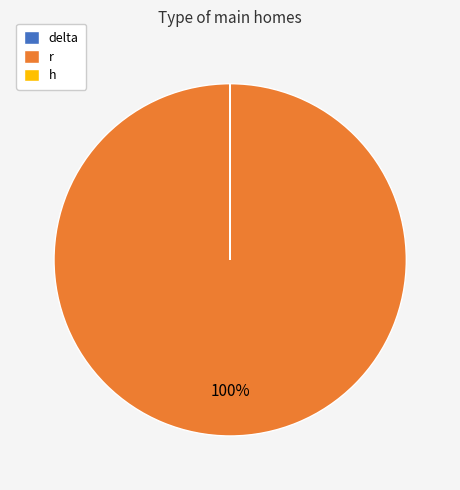

Which category has the biggest portion of the pie?

r